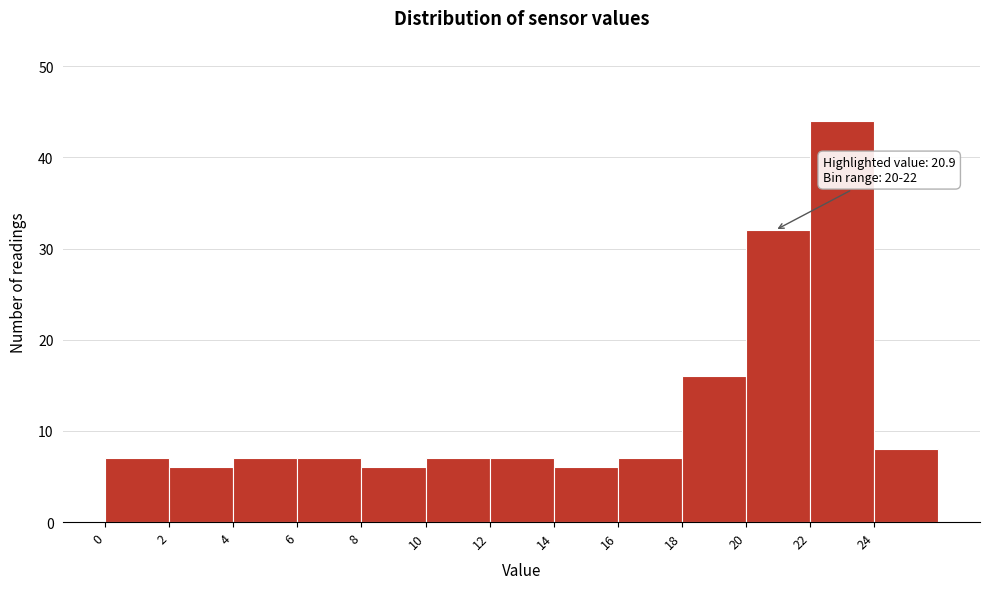

Which range on the x-axis has the tallest bar?

22 to 24